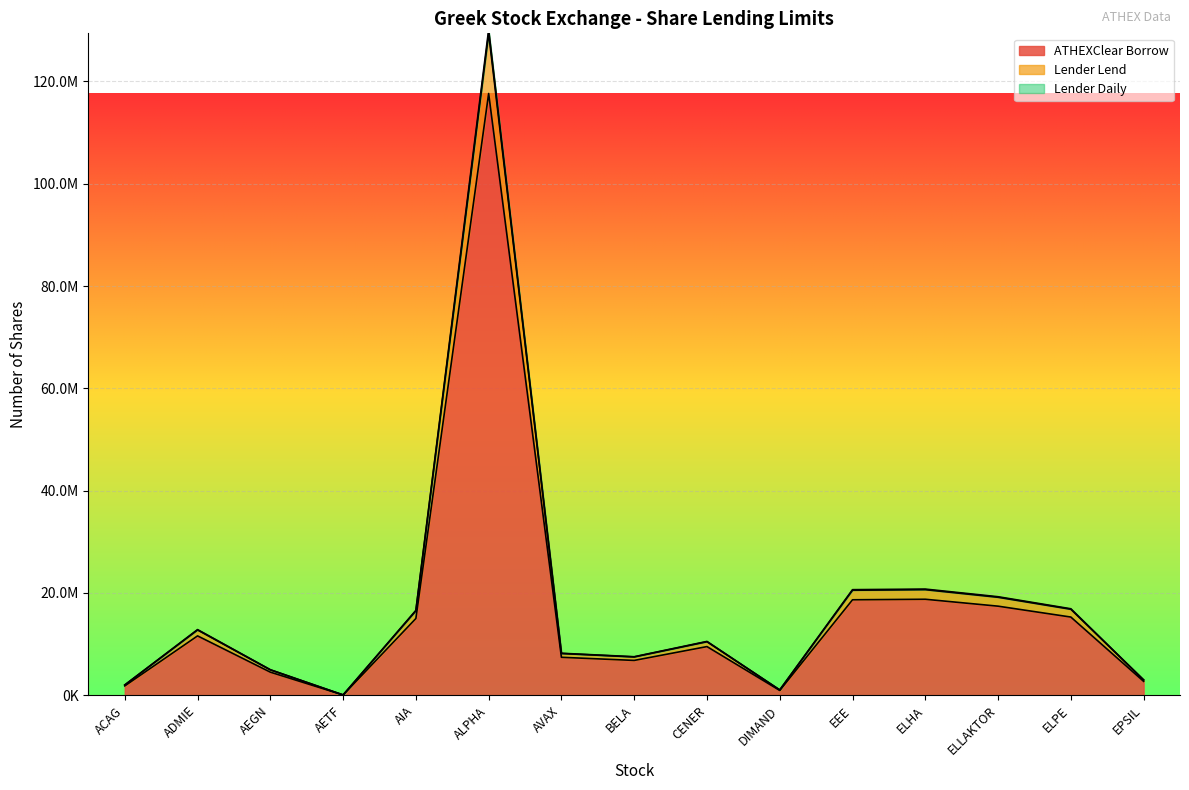

What is the label of the 7th point from the left?

AVAX